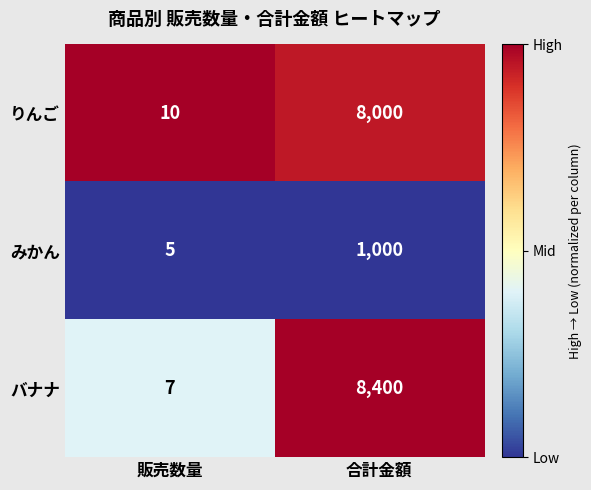

What is the difference between the りんご values at 合計金額 and 販売数量?

7990